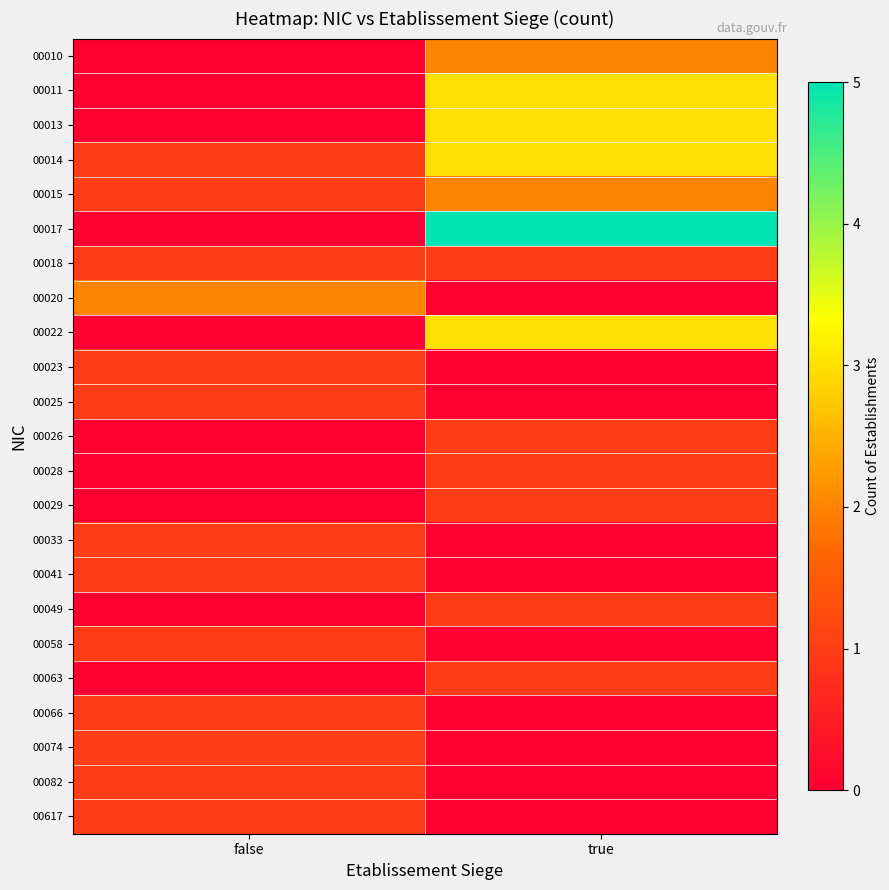

Reading left to right, transcribe all the data shown in this chart.

00010: false=0	true=2
00011: false=0	true=3
00013: false=0	true=3
00014: false=1	true=3
00015: false=1	true=2
00017: false=0	true=5
00018: false=1	true=1
00020: false=2	true=0
00022: false=0	true=3
00023: false=1	true=0
00025: false=1	true=0
00026: false=0	true=1
00028: false=0	true=1
00029: false=0	true=1
00033: false=1	true=0
00041: false=1	true=0
00049: false=0	true=1
00058: false=1	true=0
00063: false=0	true=1
00066: false=1	true=0
00074: false=1	true=0
00082: false=1	true=0
00617: false=1	true=0